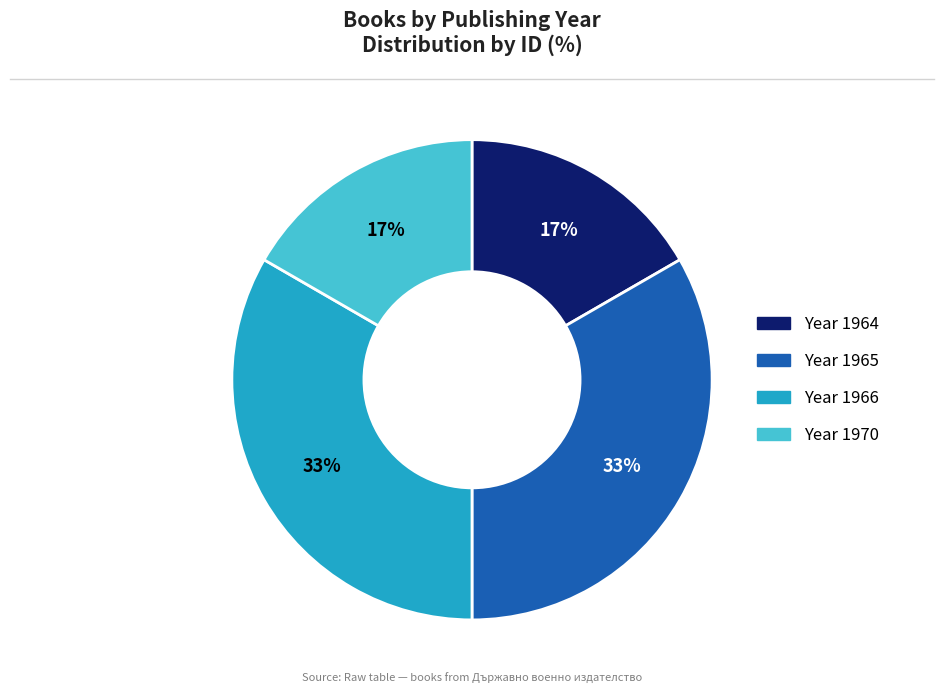

To the nearest percent, what is the average slice percentage?

25%